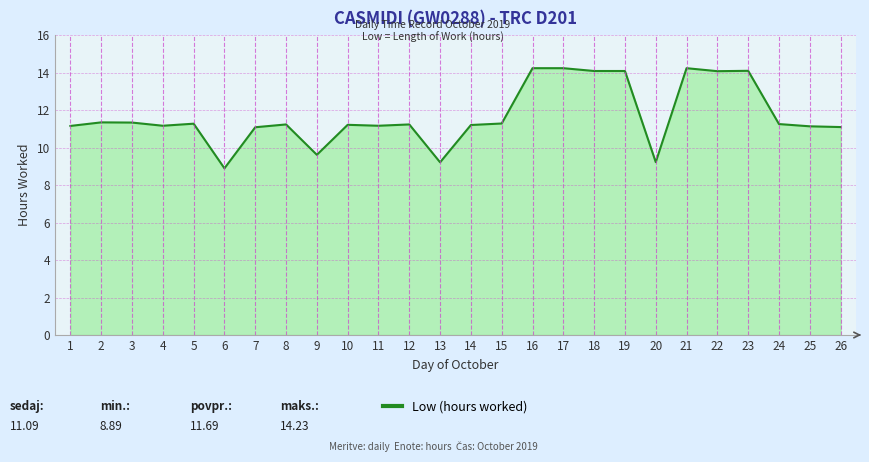

What is the difference between the values at 13 and 24?

2.0